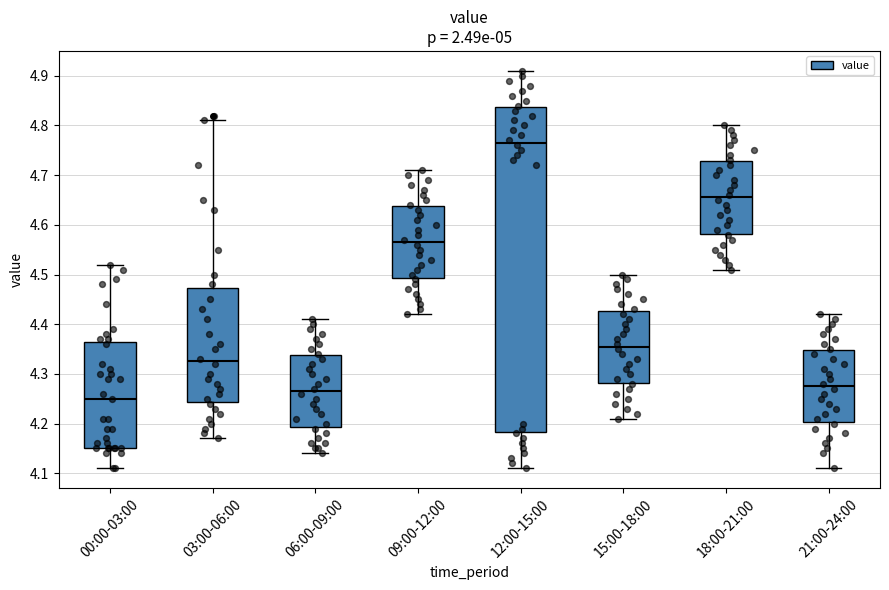

Reading left to right, read every box against the y-axis: the position of its median line, the range the box covers, and the ends of its whiskers. The values are not printed on the chart, so give them approximately, as read against the axis.

00:00-03:00: median 4.25, box 4.15 to 4.37, whiskers 4.11 to 4.52
03:00-06:00: median 4.33, box 4.24 to 4.47, whiskers 4.17 to 4.81
06:00-09:00: median 4.27, box 4.19 to 4.34, whiskers 4.14 to 4.41
09:00-12:00: median 4.57, box 4.49 to 4.64, whiskers 4.42 to 4.71
12:00-15:00: median 4.77, box 4.18 to 4.84, whiskers 4.11 to 4.91
15:00-18:00: median 4.36, box 4.28 to 4.43, whiskers 4.21 to 4.50
18:00-21:00: median 4.66, box 4.58 to 4.73, whiskers 4.51 to 4.80
21:00-24:00: median 4.28, box 4.20 to 4.35, whiskers 4.11 to 4.42